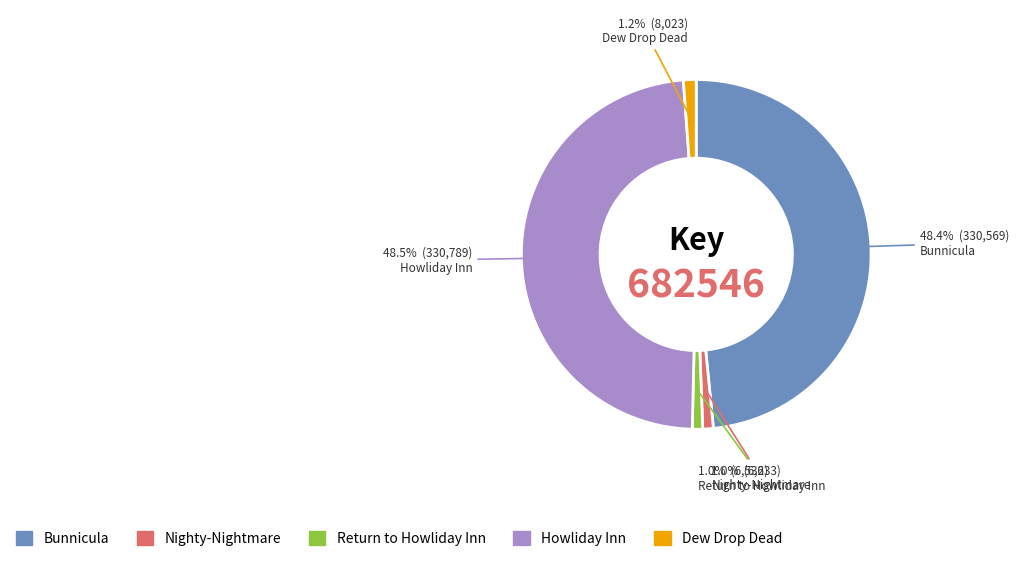

How many segments does this pie chart have?

5